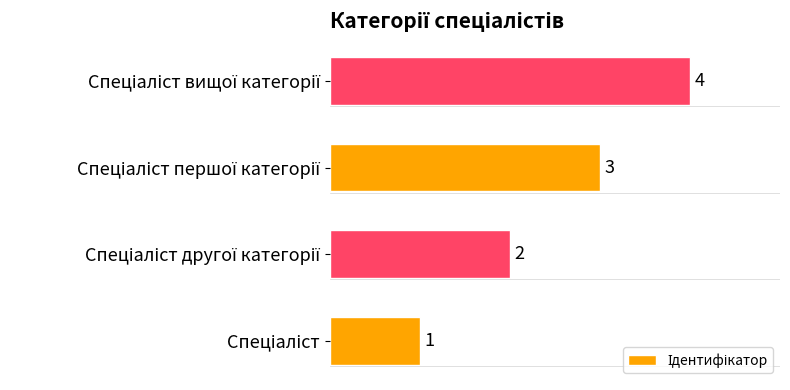

What is the difference between the maximum and second lowest values?

2